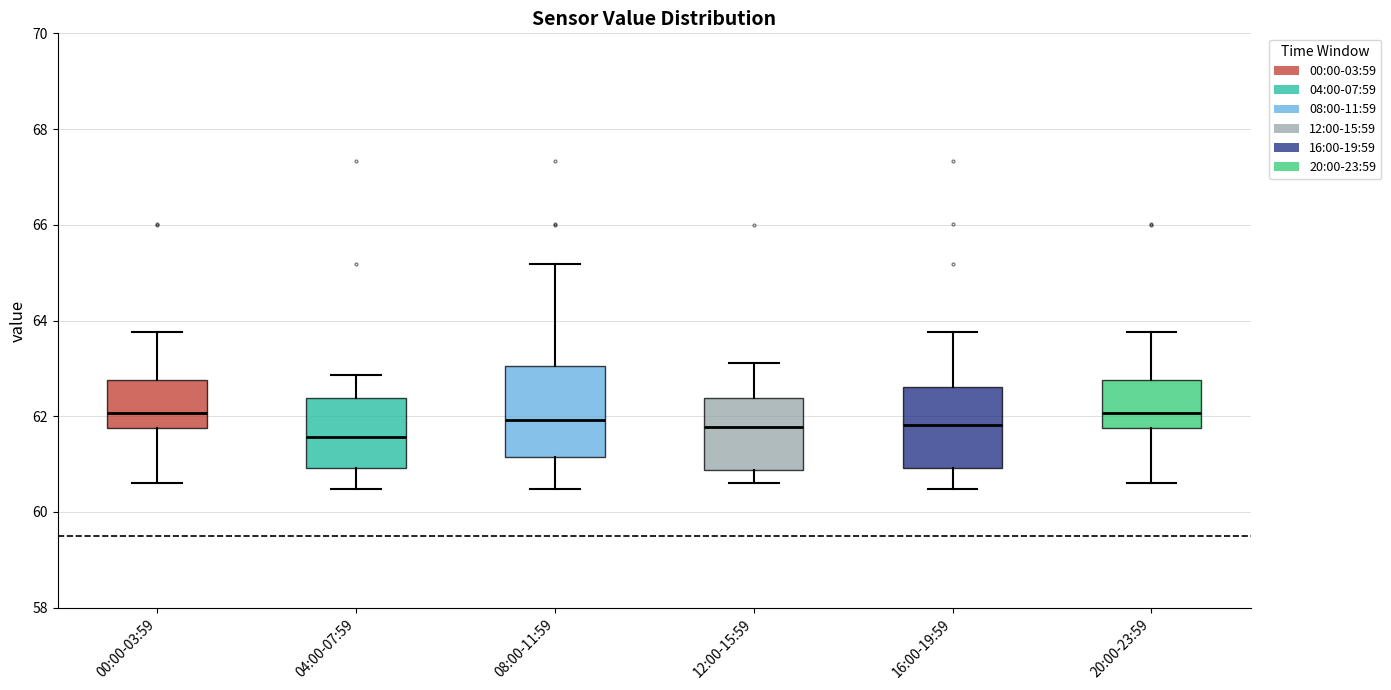

Which box has the lowest median line?

04:00-07:59